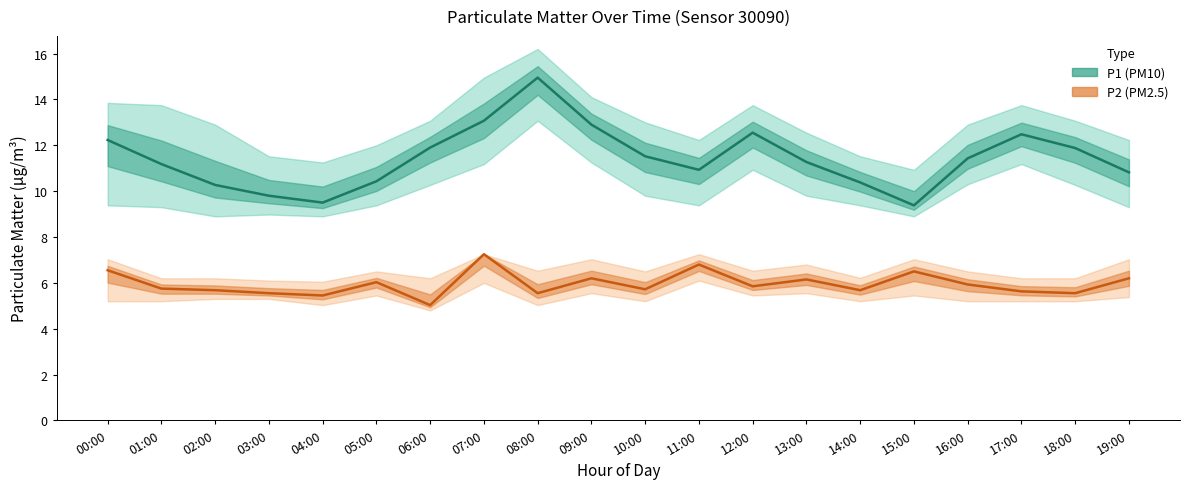

True or false: P1 (PM10) has more than 0 interior local peaks.

True